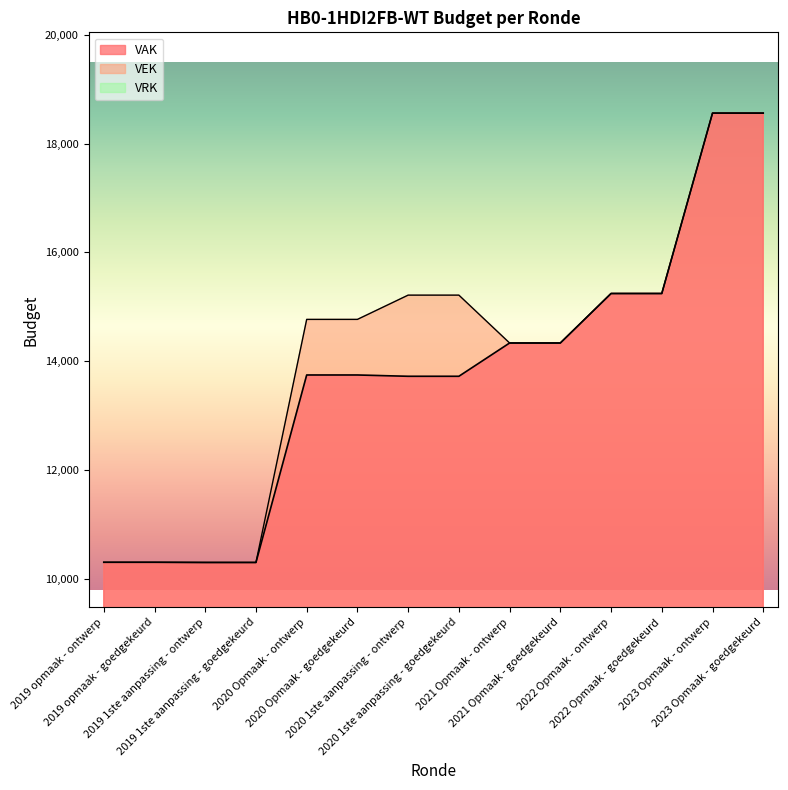

Reading left to right, list all the values displayed in this chart.

VAK: 10302	10302	10299	10299	13745	13745	13721	13721	14333	14333	15243	15243	18559	18559
VEK: 10302	10302	10299	10299	14767	14767	15213	15213	14333	14333	15243	15243	18559	18559